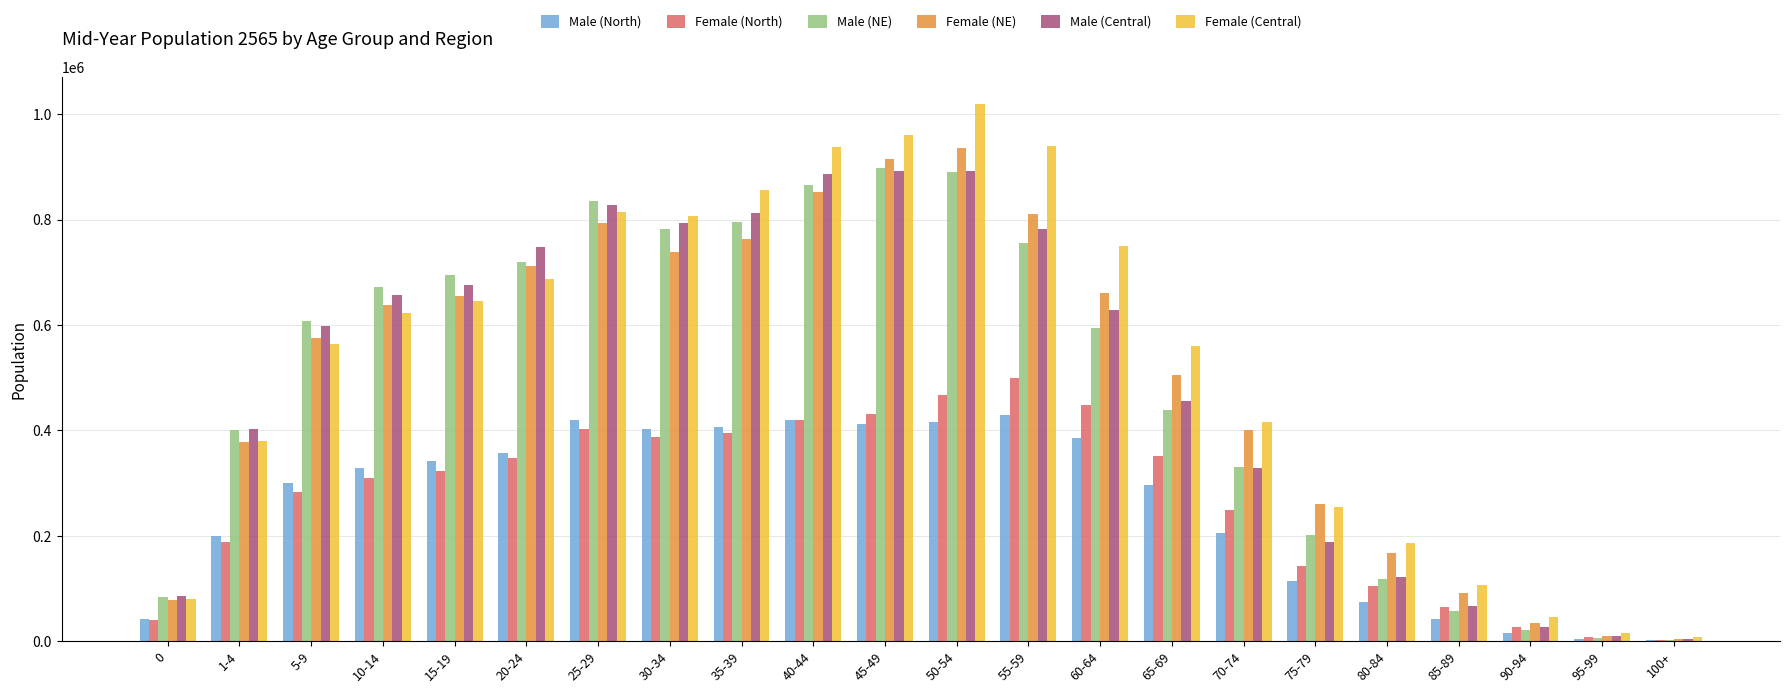

Count the number of data series in this chart.

6